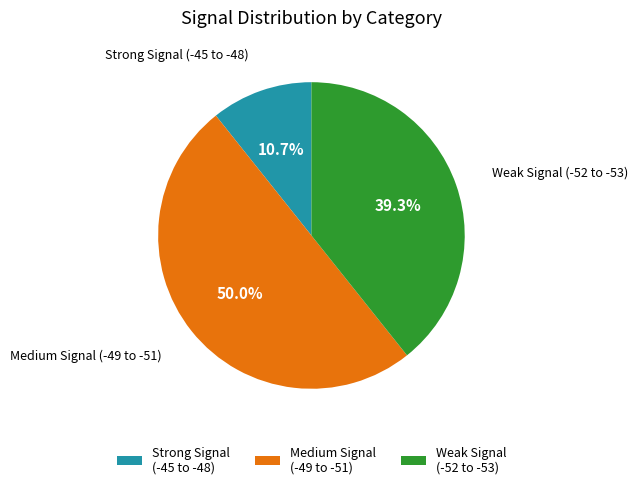

Is the sum of Weak Signal (-52 to -53) and Medium Signal (-49 to -51) greater than half?

Yes